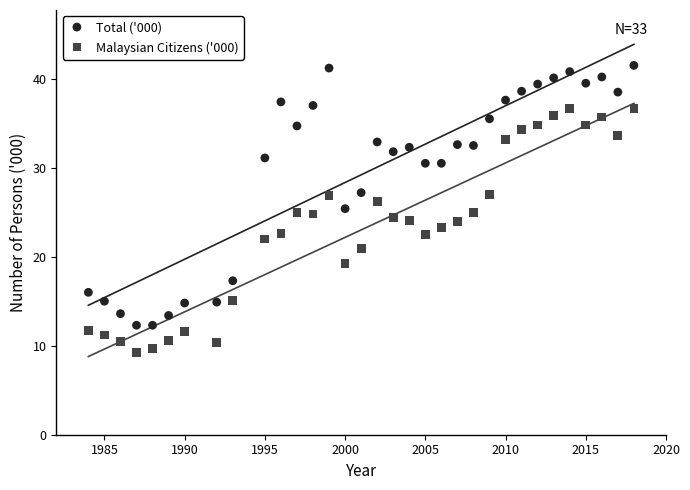

Which series contains the highest Y value?

Total ('000)